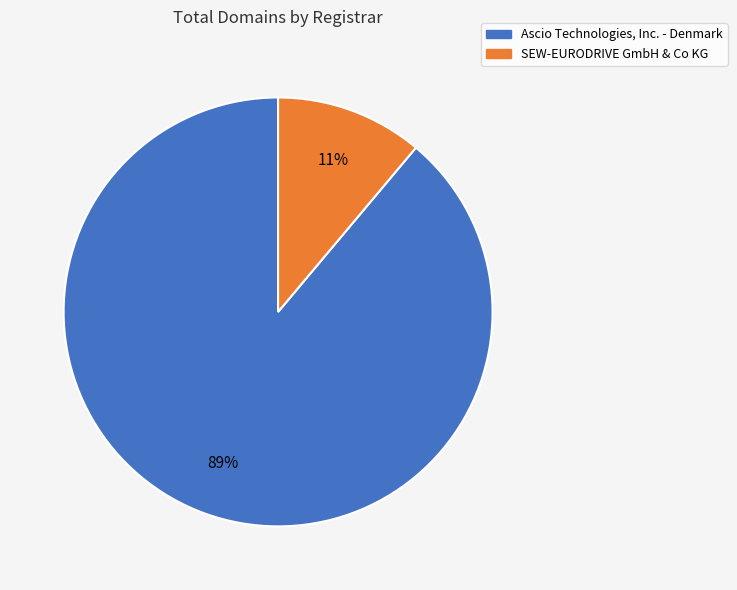

What is the ratio of the value at SEW-EURODRIVE GmbH & Co KG to the value at Ascio Technologies, Inc. - Denmark?

0.1